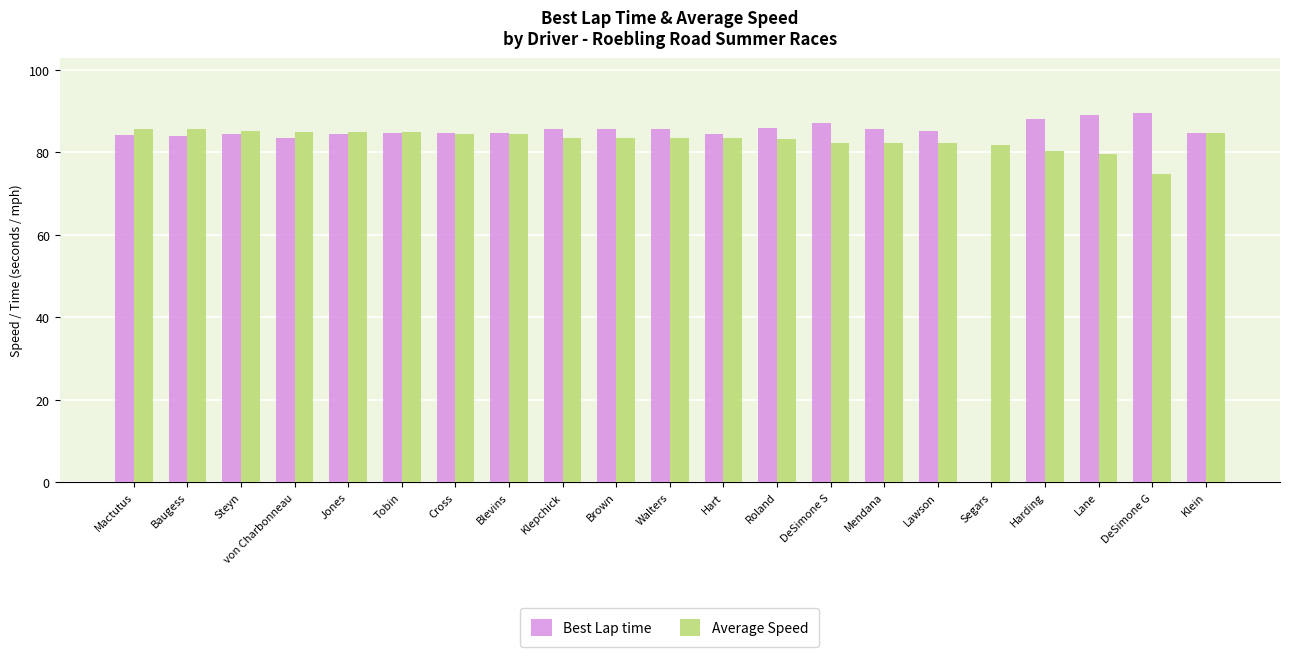

What is the difference between the highest and lowest values at Jones?

0.5